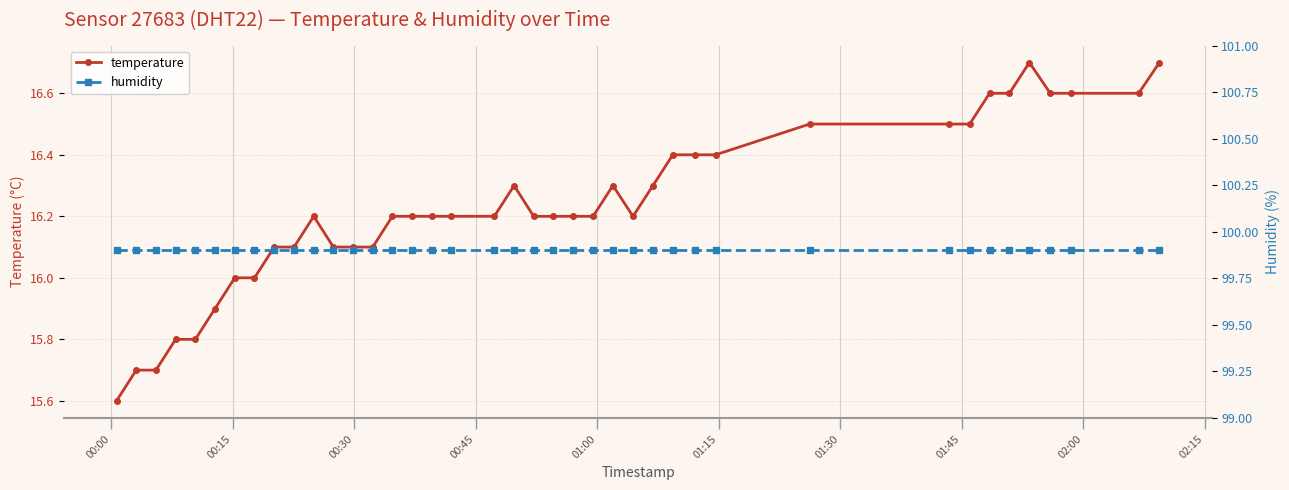

Which series has the largest total across all categories?

humidity